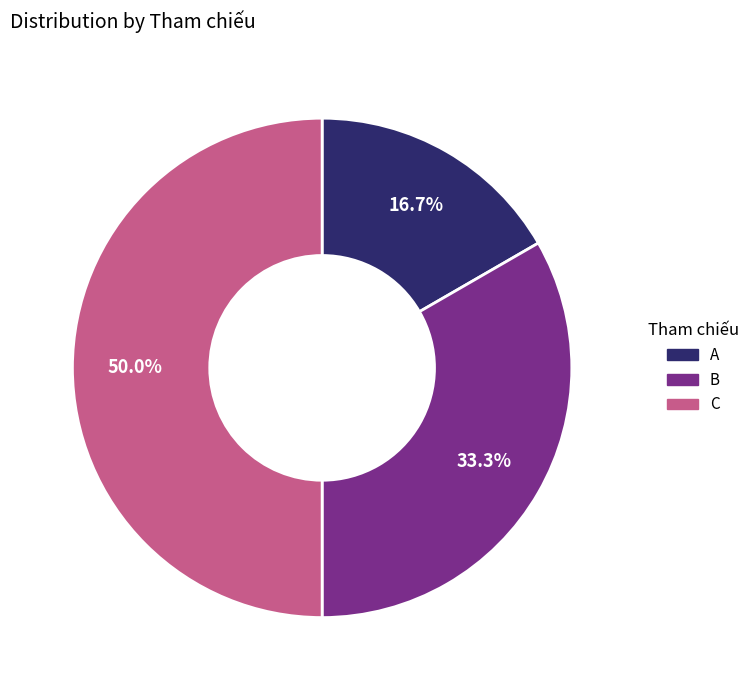

What percentage do A and C together represent?

66.7%